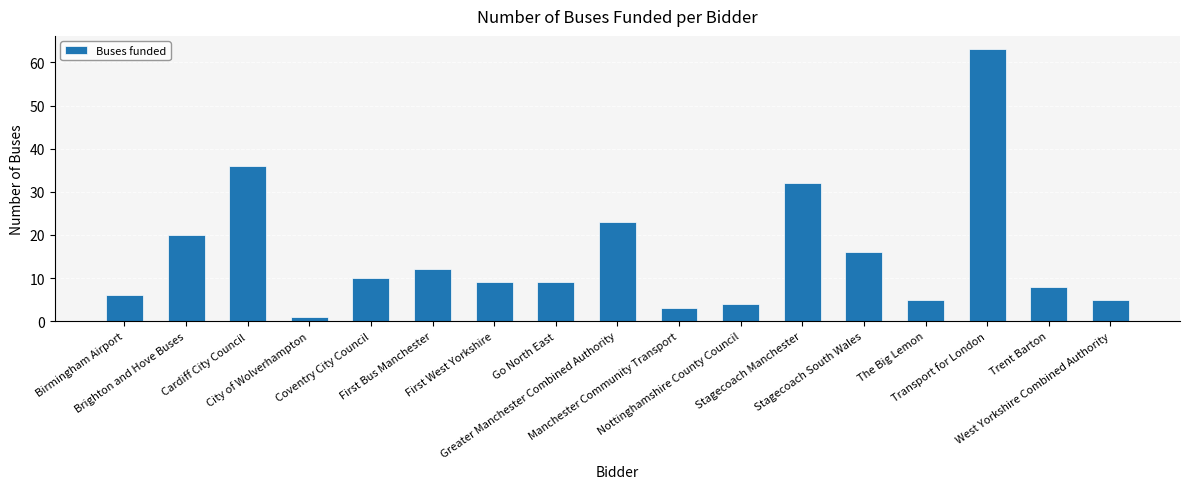

Read the value at Greater Manchester Combined Authority, to the nearest 10.

20